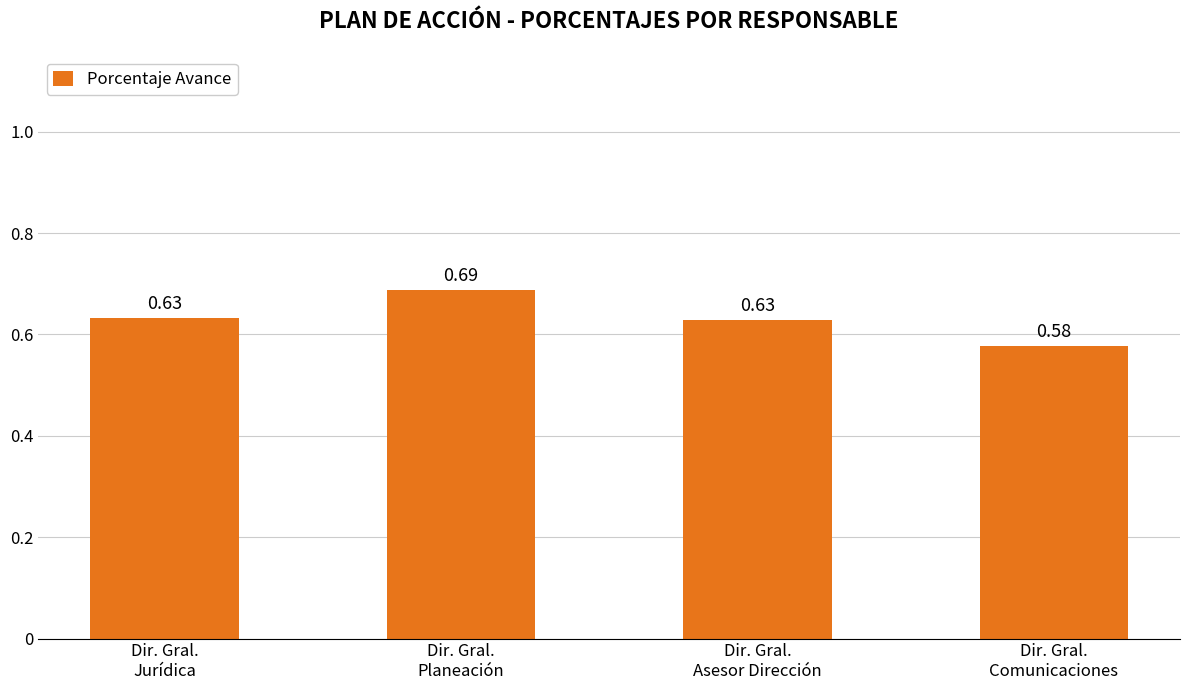

Which label corresponds to the largest value in the chart?

Dir. Gral.
Planeación